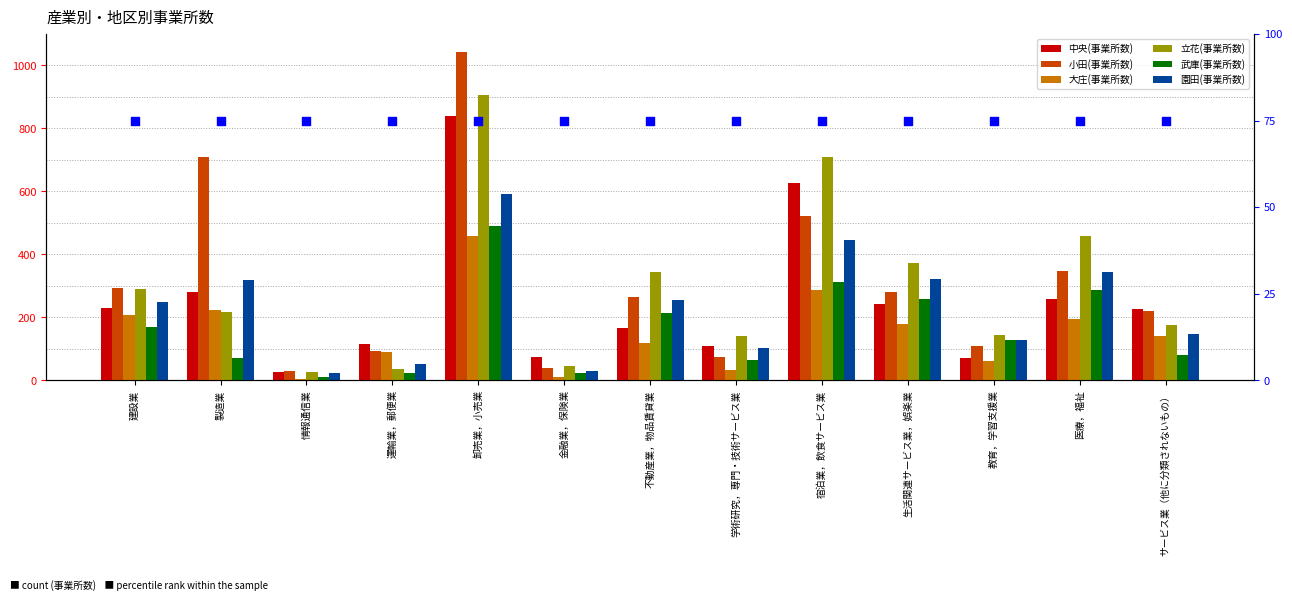

What are all the series names shown in the legend?

中央(事業所数), 小田(事業所数), 大庄(事業所数), 立花(事業所数), 武庫(事業所数), 園田(事業所数)